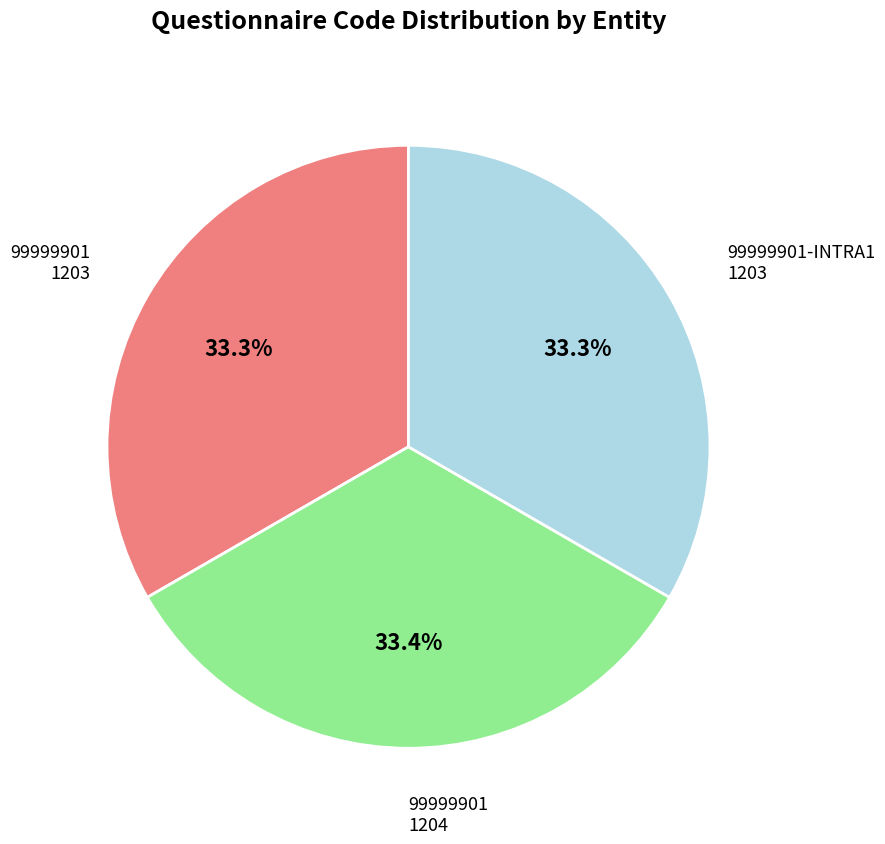

Count the number of slices in the pie.

3